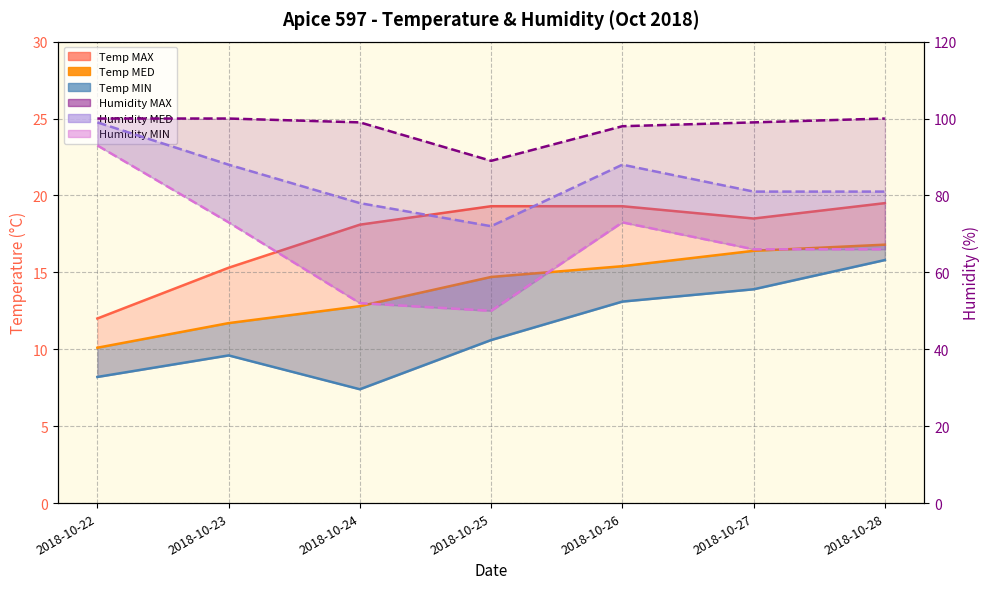

True or false: Humidity MAX line and Humidity MIN cross at least once.

False